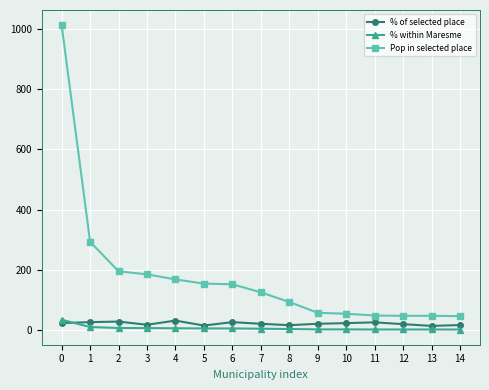

What value does the Pop in selected place series have at 10?

54.0